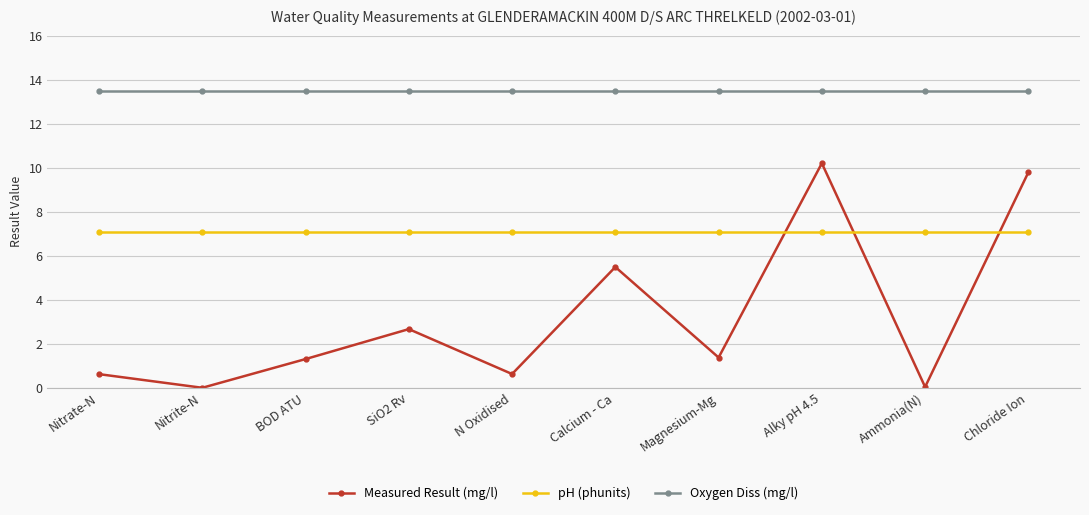

Is the value of Oxygen Diss (mg/l) at Alky pH 4.5 greater than the value of pH (phunits) at SiO2 Rv?

Yes